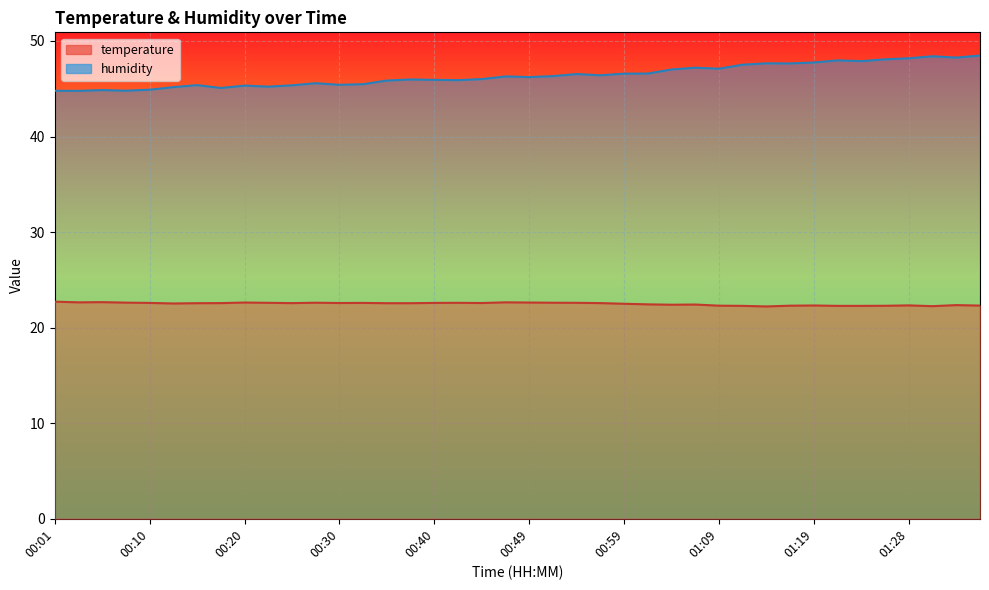

List the series in order of their peak value, lowest first.

temperature, humidity